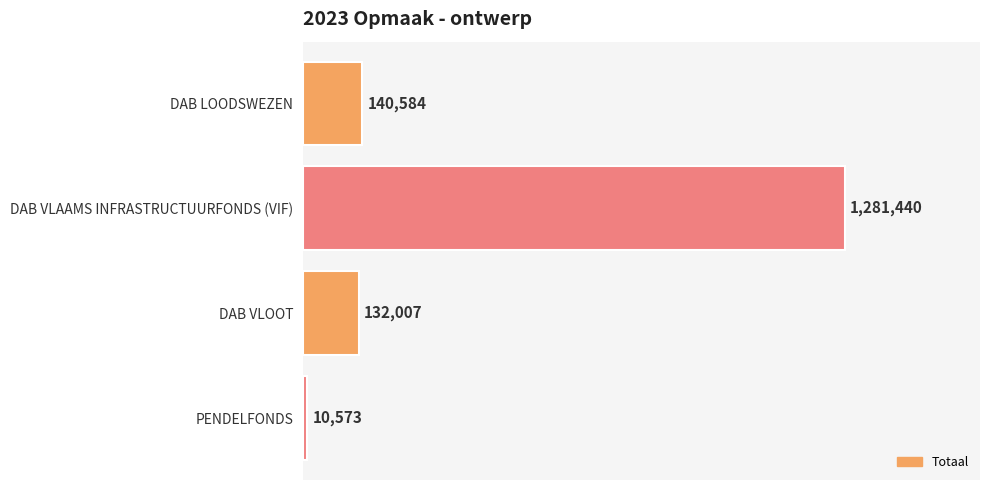

Does the chart contain any negative values?

No